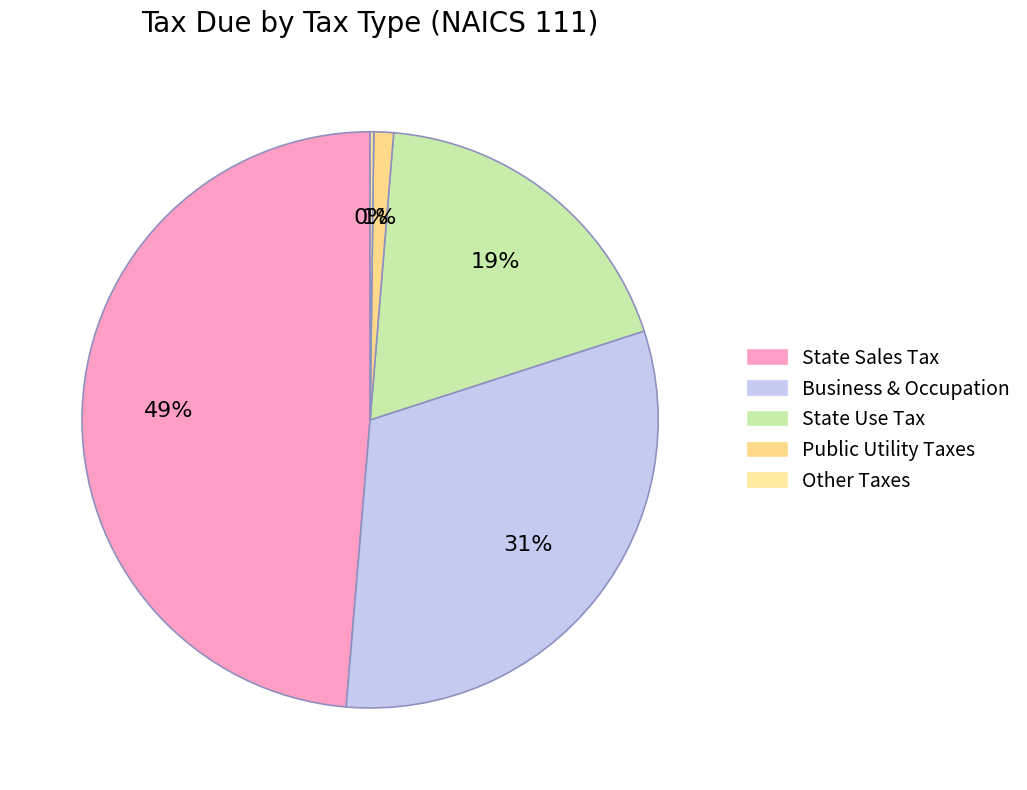

Is it true that State Sales Tax is 49% of the pie?

True